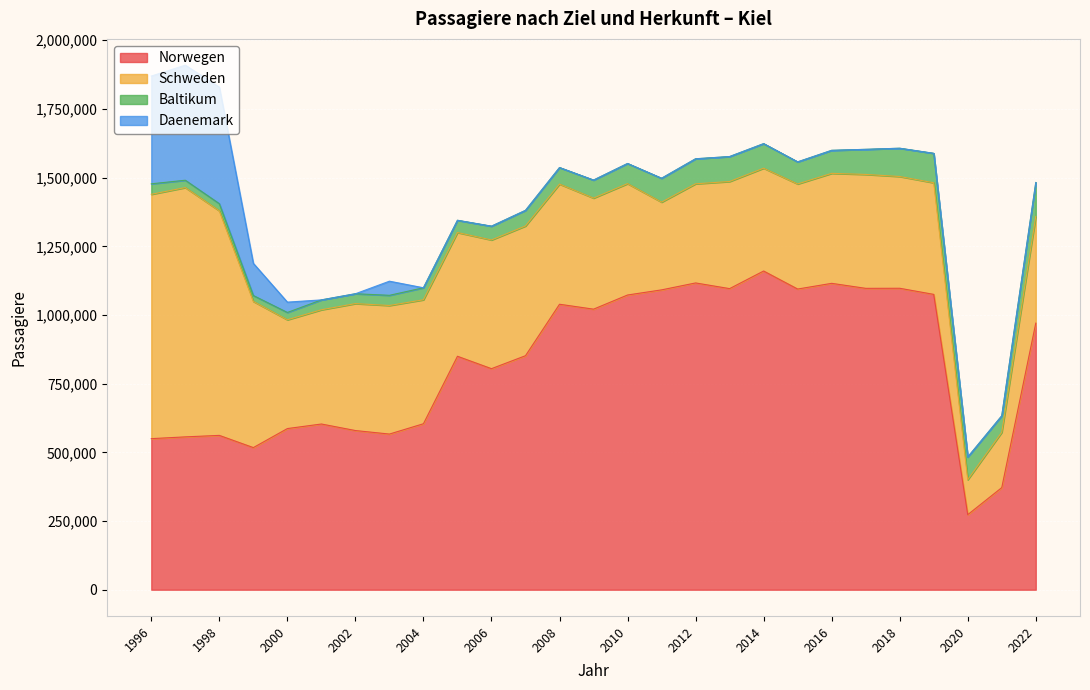

True or false: Schweden has more than 1 points higher than both neighbors.

True